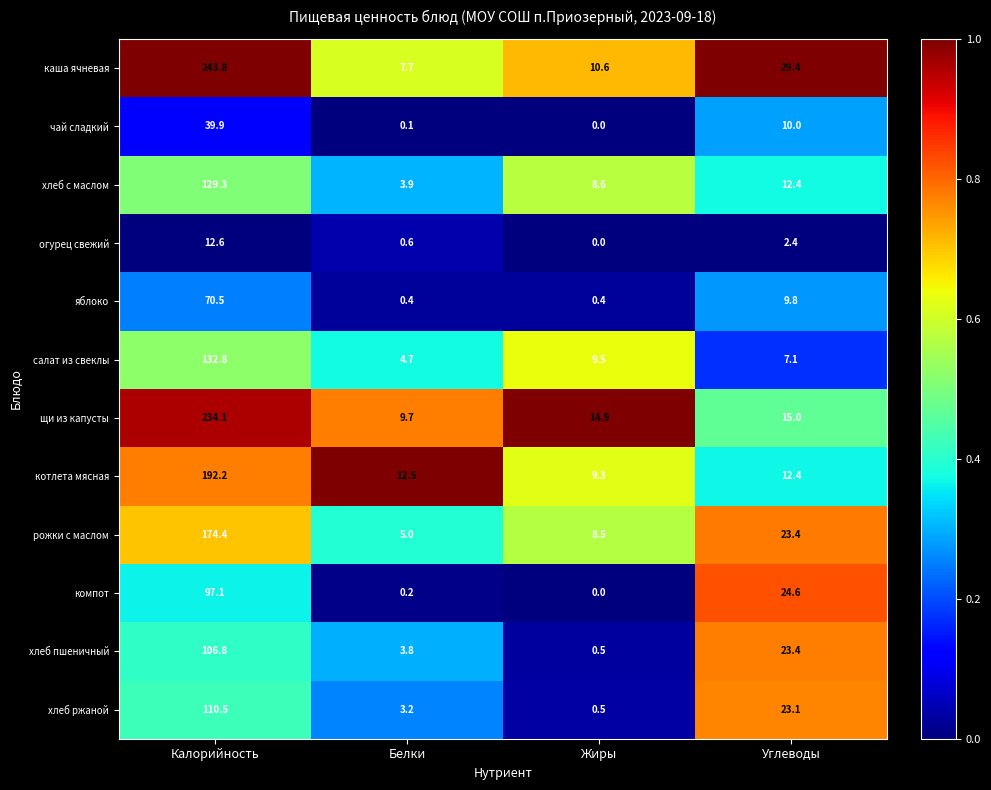

The value of огурец свежий at Жиры is 3.8. True or false?

False